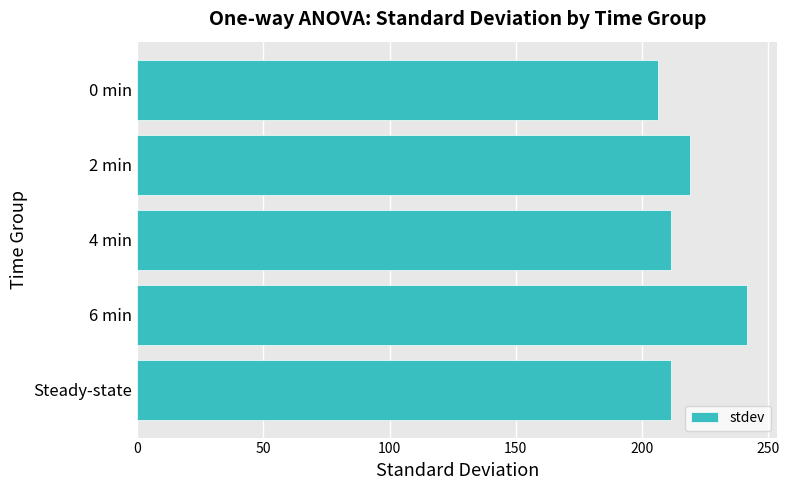

Reading top to bottom, transcribe all the data shown in this chart.

206.5	219.1	211.5	241.6	211.5